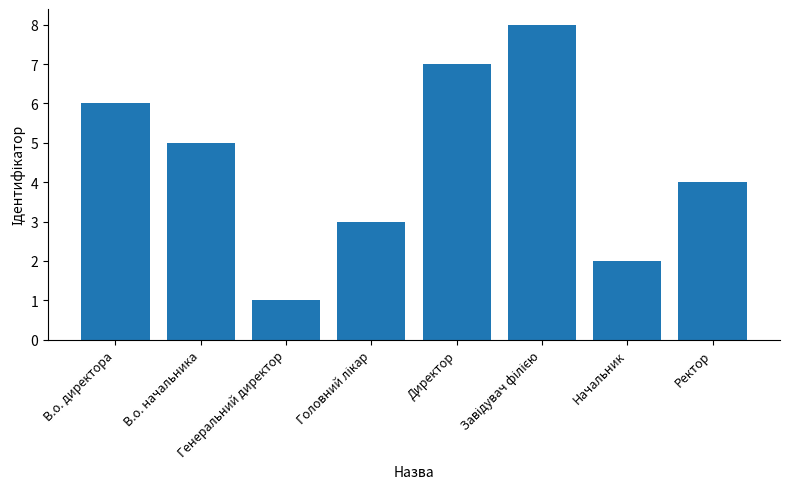

What is the greatest value displayed?

8